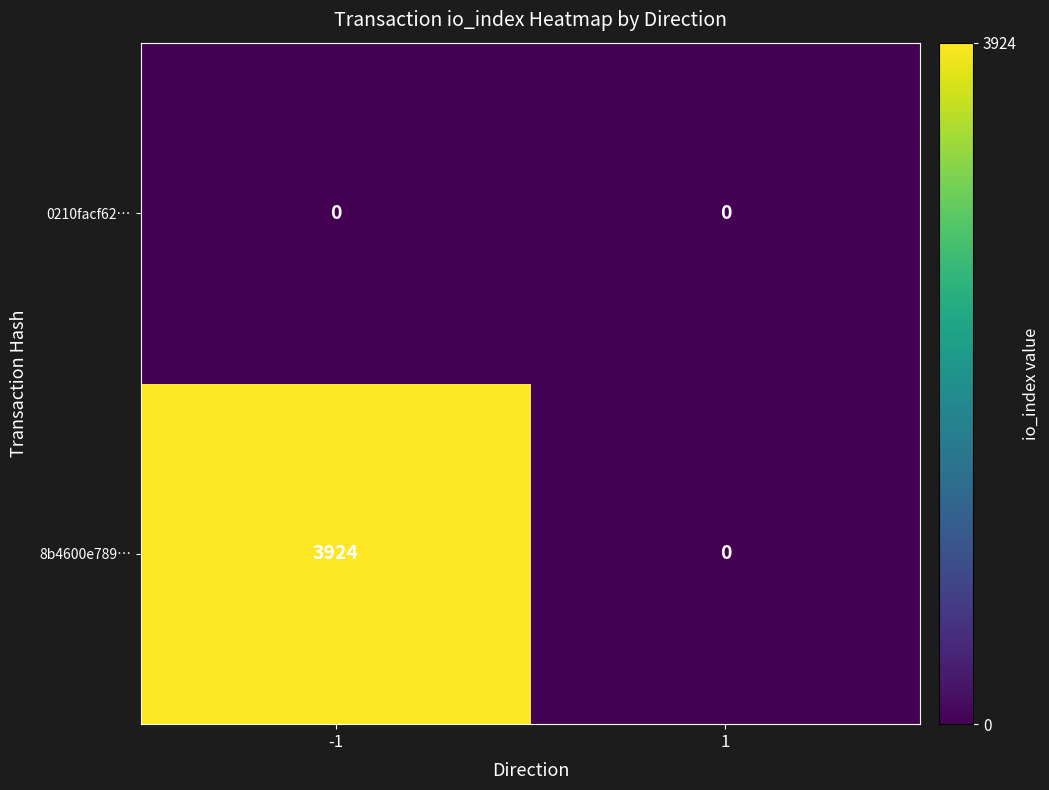

The 8b4600e789… series shows 3924 at -1. True or false?

True